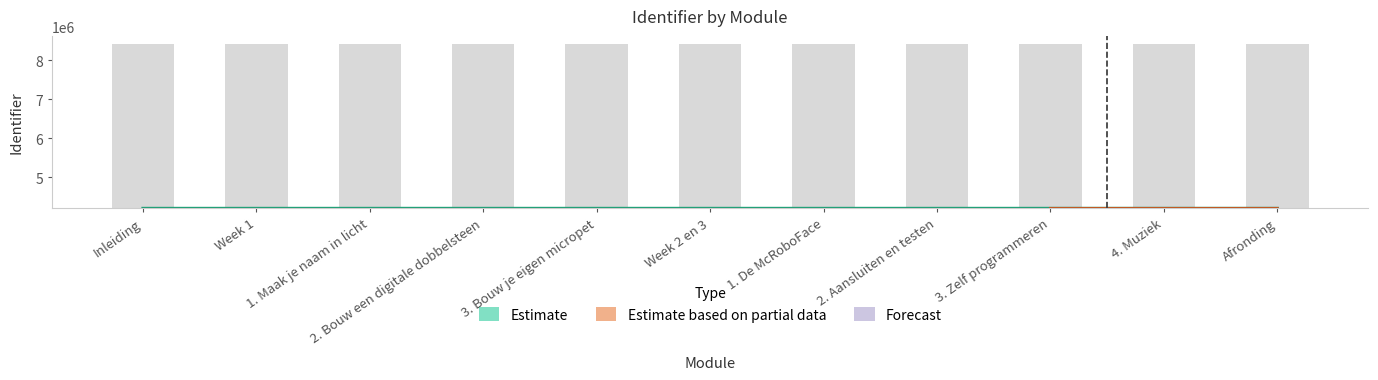

What is the label of the 4th bar from the right?

2. Aansluiten en testen